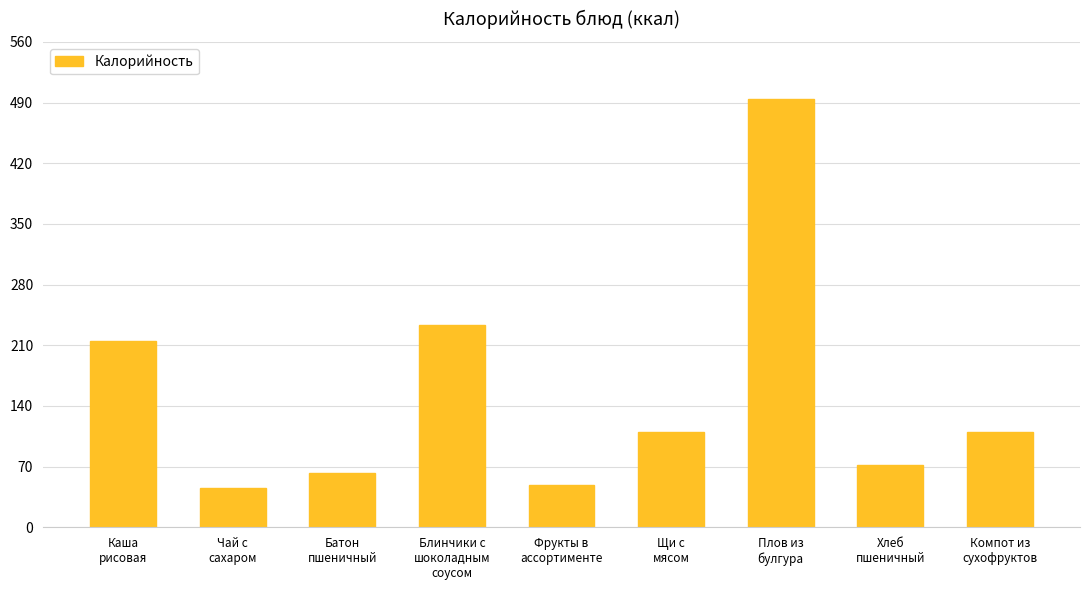

Which has a higher value, Каша
рисовая or Батон
пшеничный?

Каша
рисовая